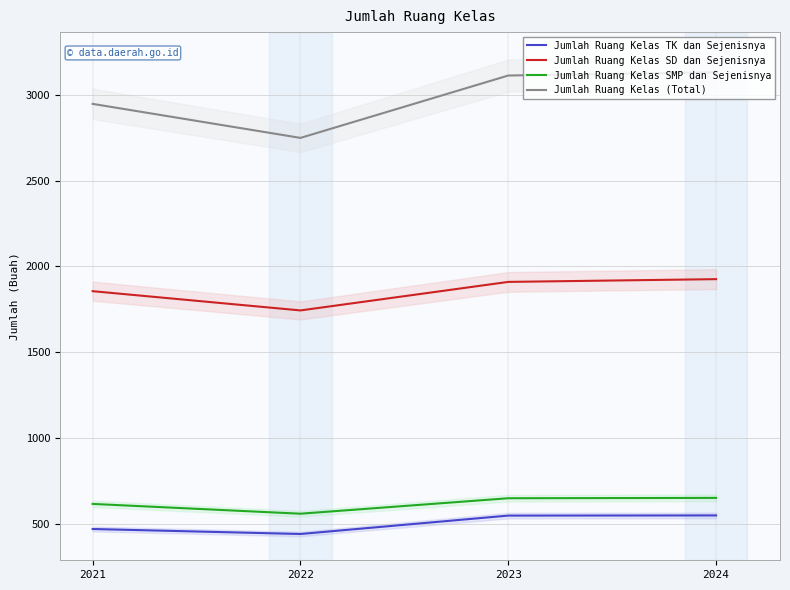

Between 2021 and 2024, which series saw the biggest shift?

Jumlah Ruang Kelas (Total)